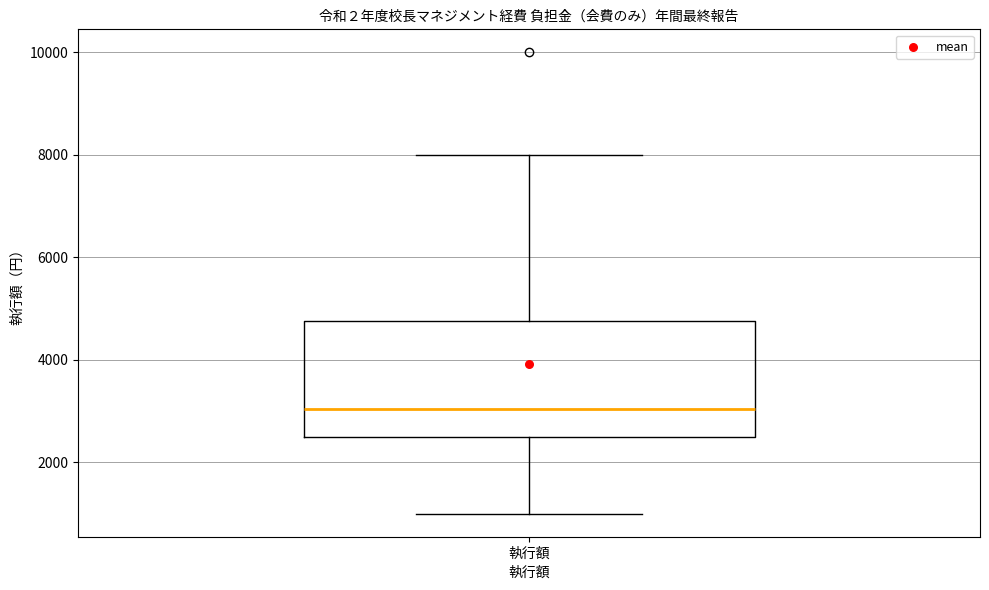

Read this box plot against the y-axis: the position of the median line, the range covered by the box, and the ends of both whiskers. The values are not printed on the chart, so give them approximately, as read against the axis.

median 3000, box 2400 to 4800, whiskers 1000 to 8000